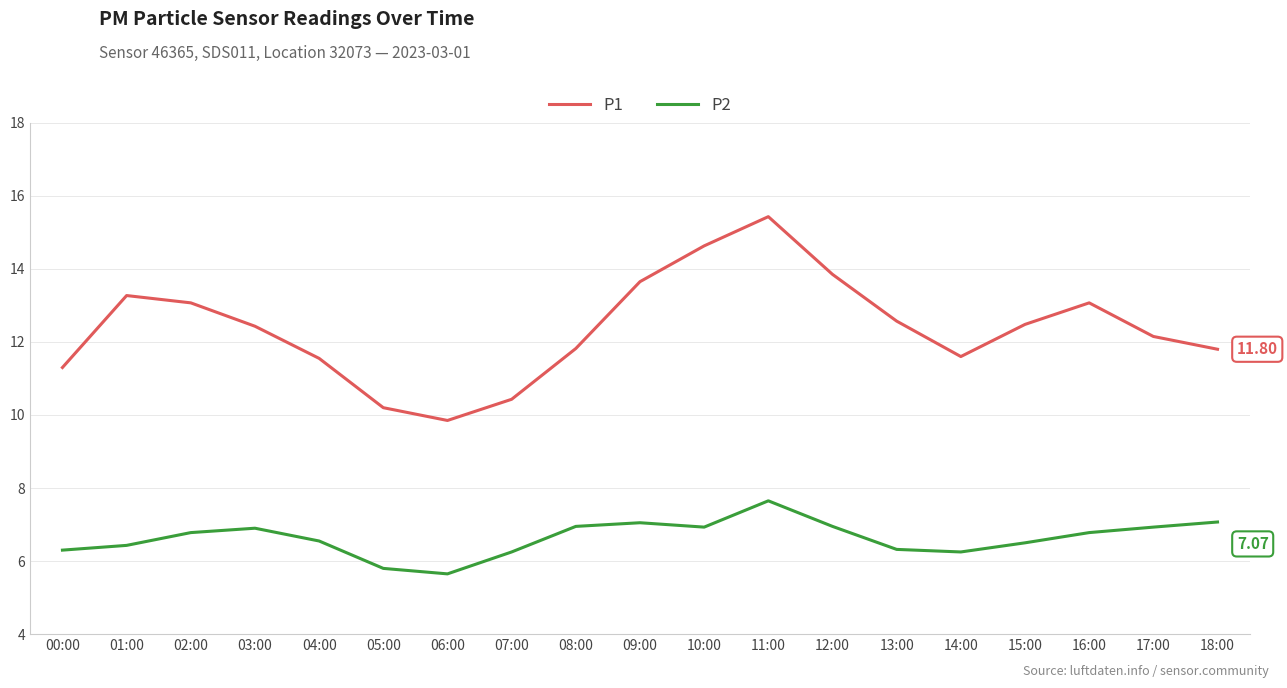

True or false: P1 has a value of 7.0 at 17:00.

False